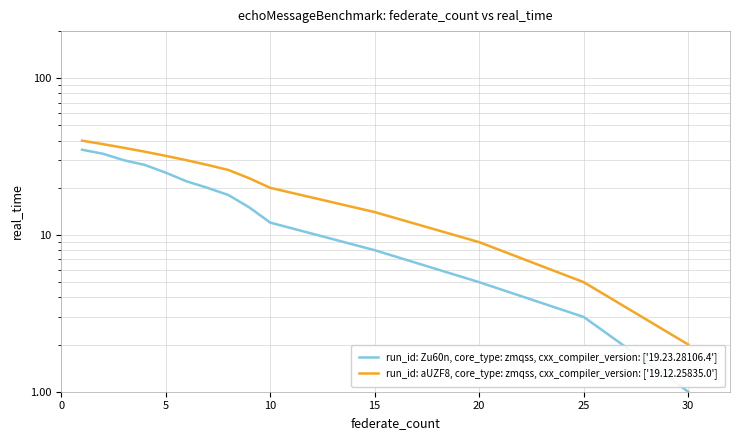

How many data points in run_id: Zu60n, core_type: zmqss, cxx_compiler_version: ['19.23.28106.4'] are less than 20?

7